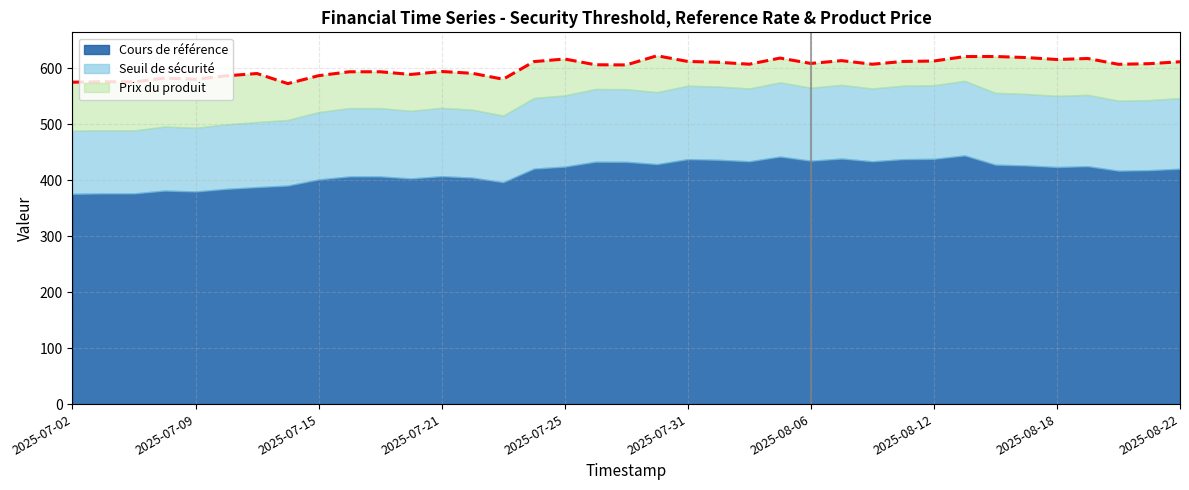

True or false: Cours de référence has a value of 127.3 at 2025-07-21.

False